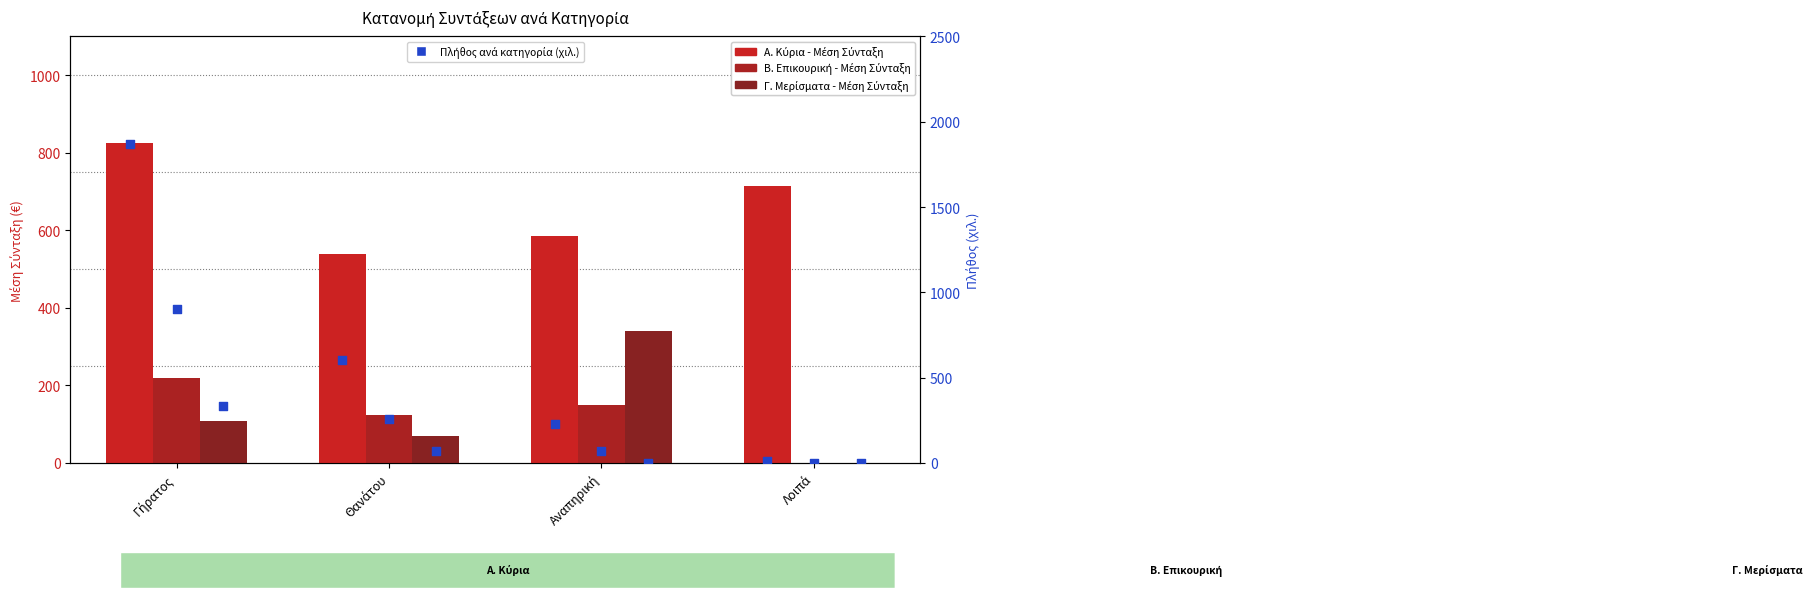

Is the value of Β. Επικουρική - Μέση Σύνταξη at Θανάτου greater than the value of Α. Κύρια - Πλήθος (χιλ.) at Αναπηρική?

No